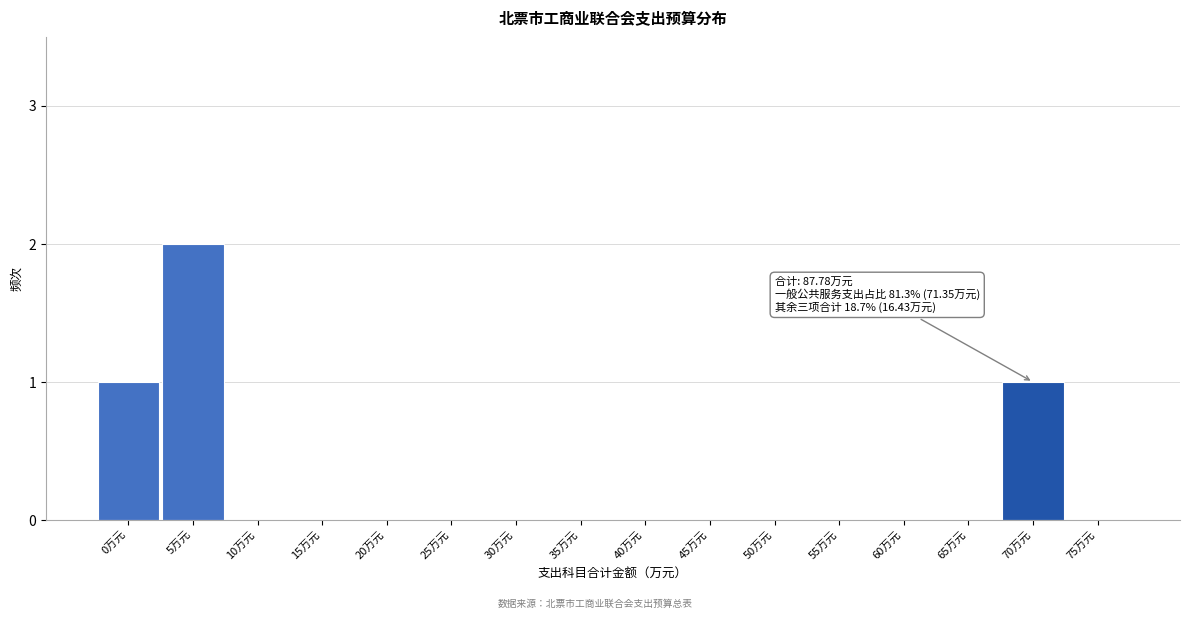

Reading left to right, transcribe all the data shown in this chart.

0万元=1	5万元=2	10万元=0	15万元=0	20万元=0	25万元=0	30万元=0	35万元=0	40万元=0	45万元=0	50万元=0	55万元=0	60万元=0	65万元=0	70万元=1	75万元=0